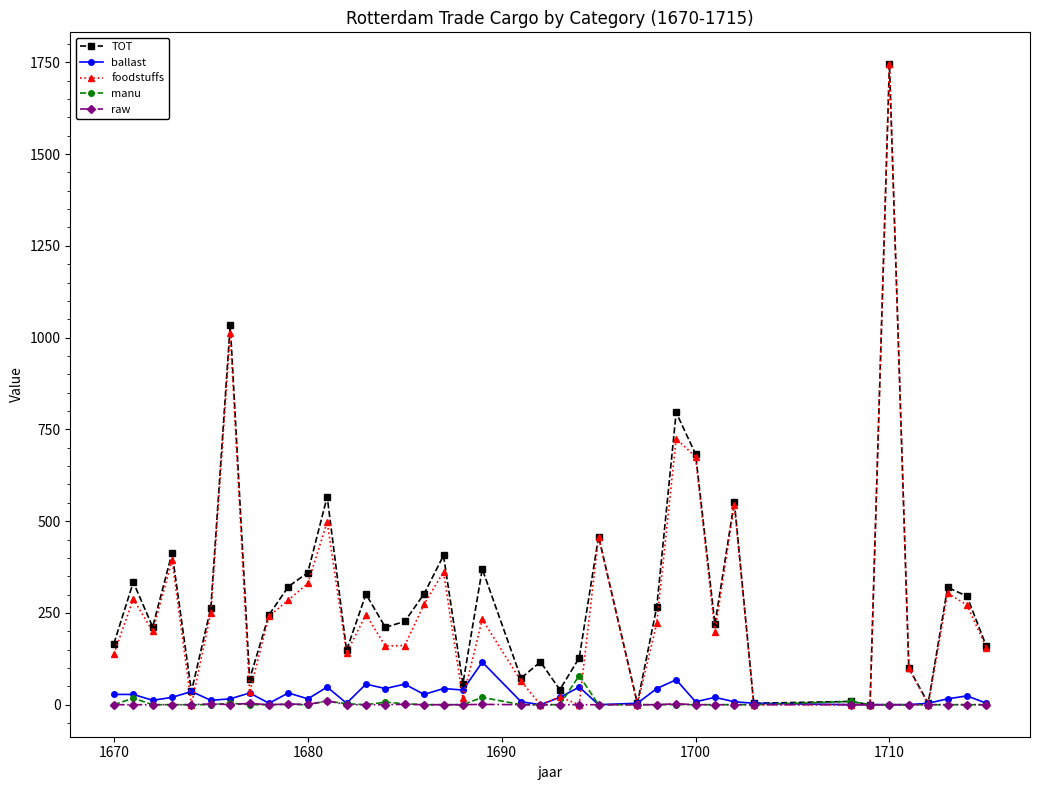

True or false: manu has more than 1 interior local peaks.

True